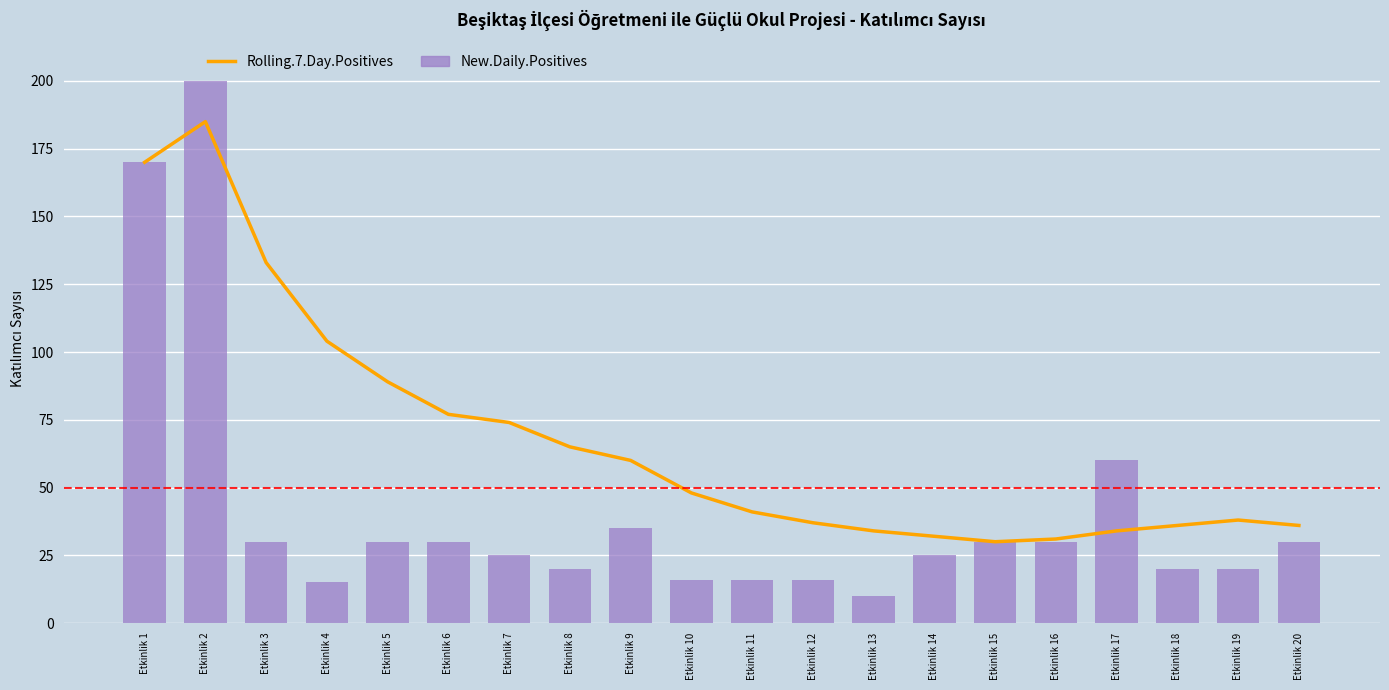

Which series has the largest range (max minus min)?

New.Daily.Positives